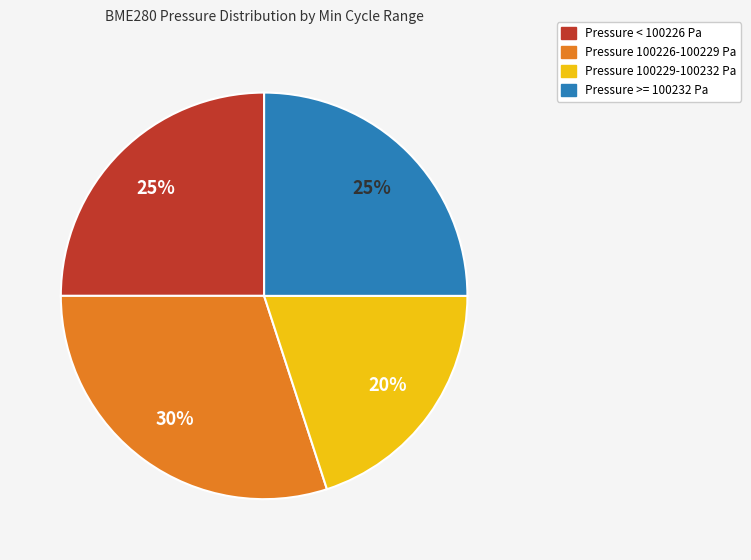

Does any single category account for the majority?

No